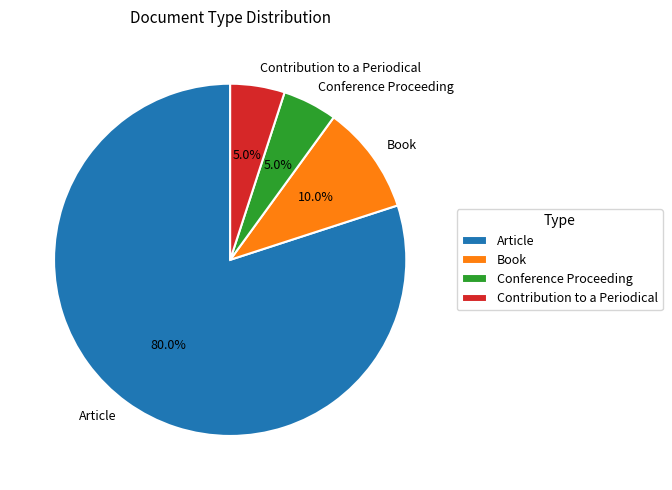

What is the majority slice?

Article